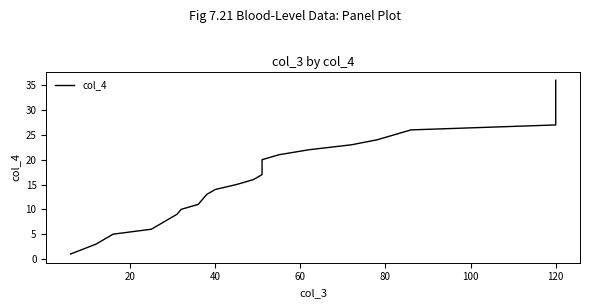

Does the chart have visible grid lines?

No